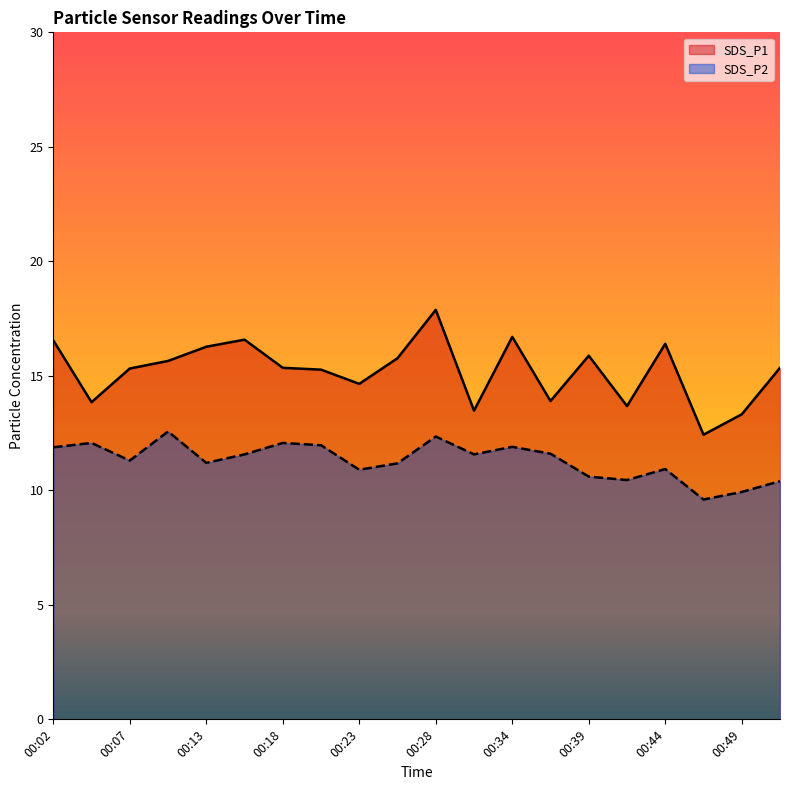

Count the number of data series in this chart.

2